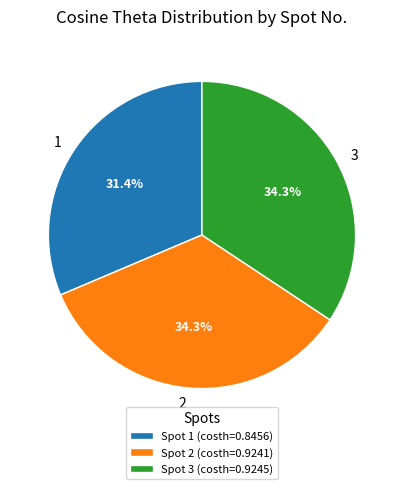

Is 1 the majority of the pie?

No